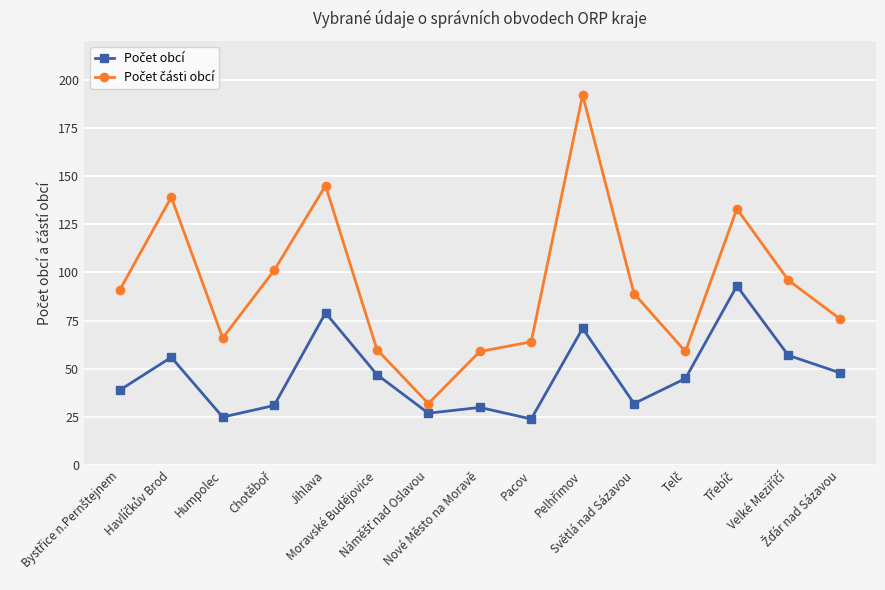

What is the maximum value shown in the chart?

192